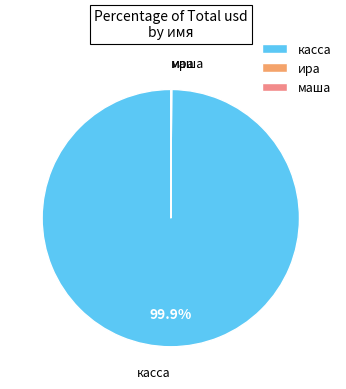

How much of the chart is everything except касса?

0.1%